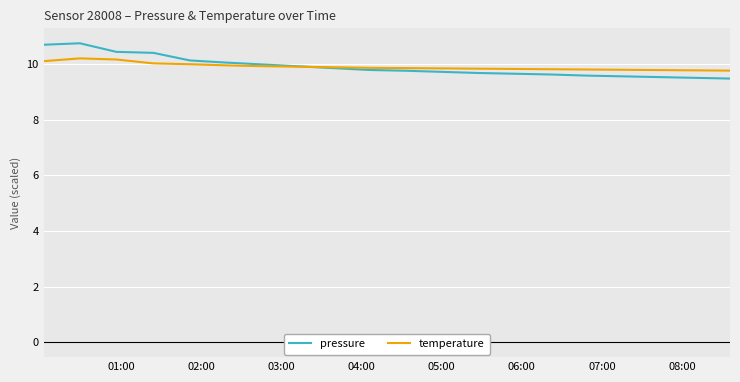

Which series has the widest spread of values?

pressure